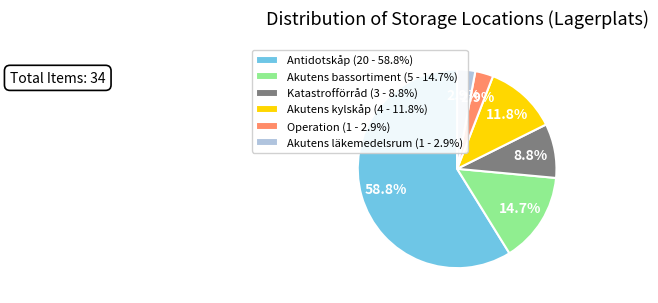

How many slices are in this pie chart?

6